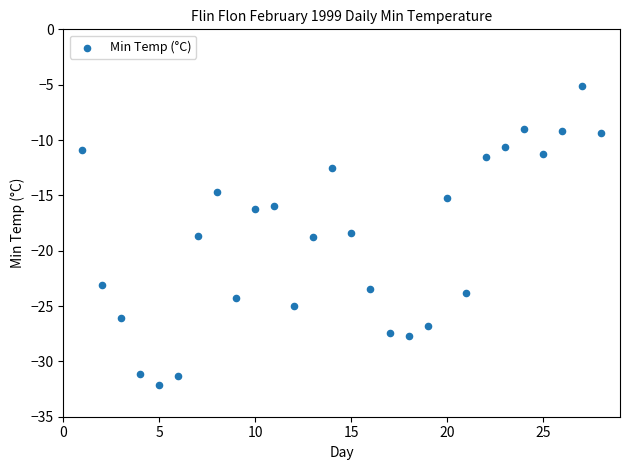

What is the range of Y values (max minus min)?

27.0